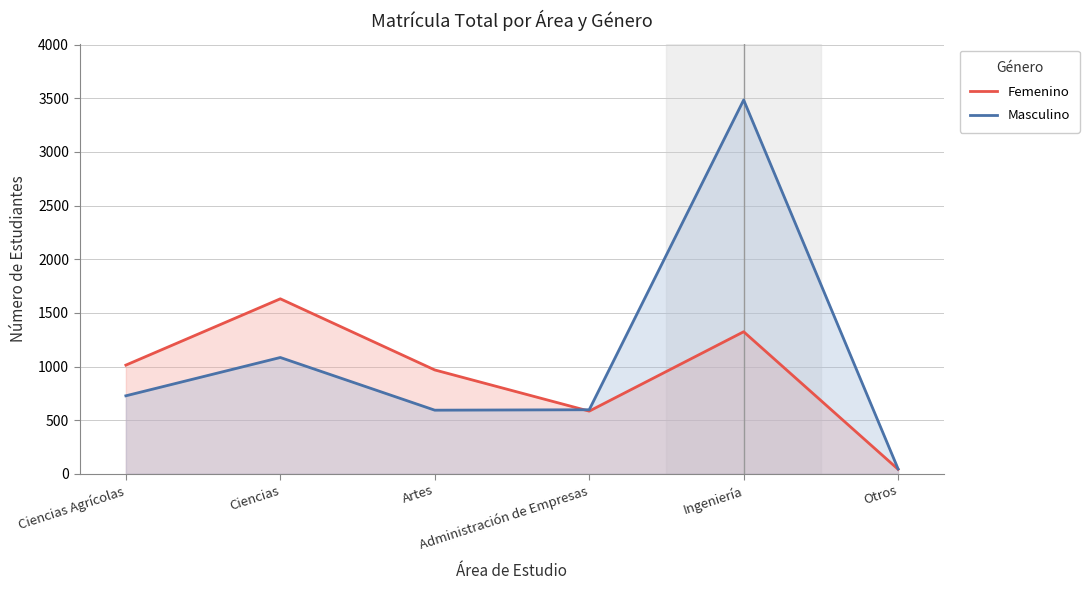

What is the difference between the maximum and minimum values in the Femenino series?

1589